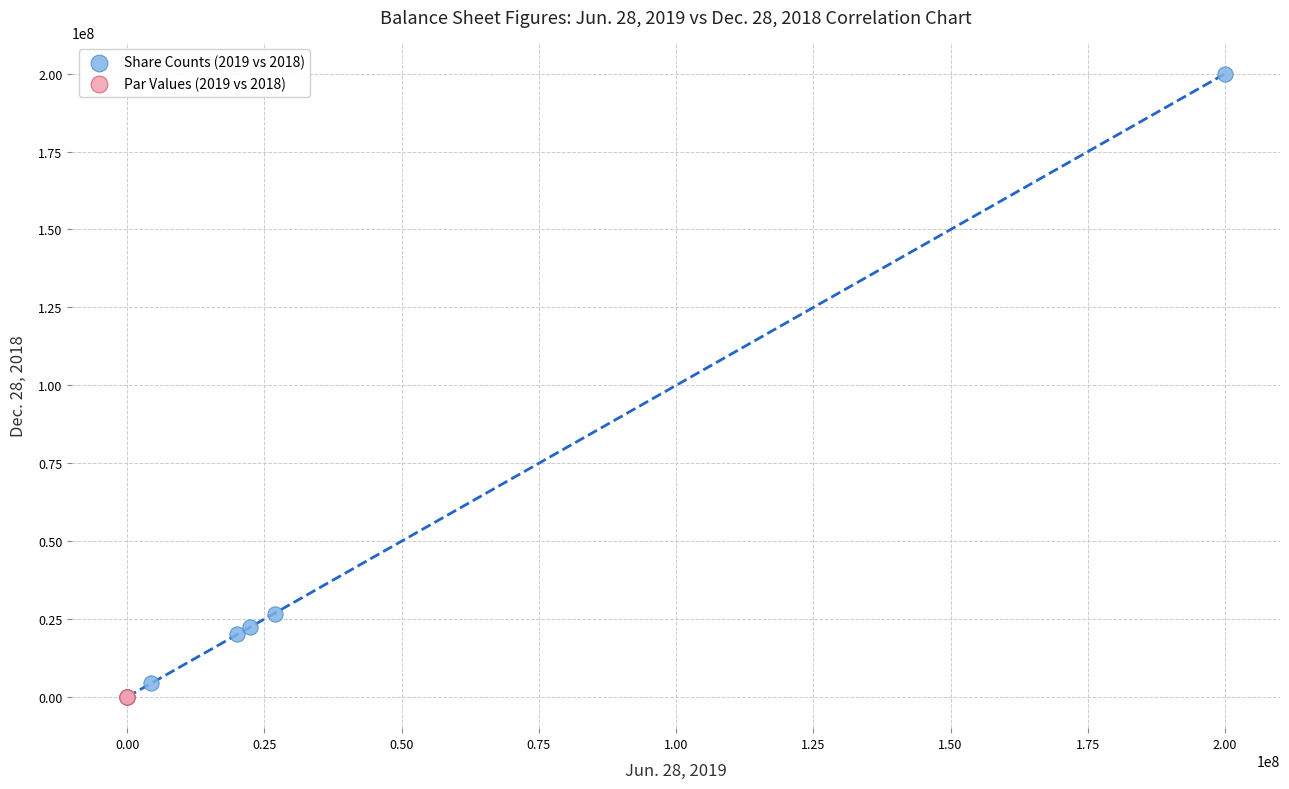

What are all the series names shown in the legend?

Share Counts (2019 vs 2018), Par Values (2019 vs 2018)